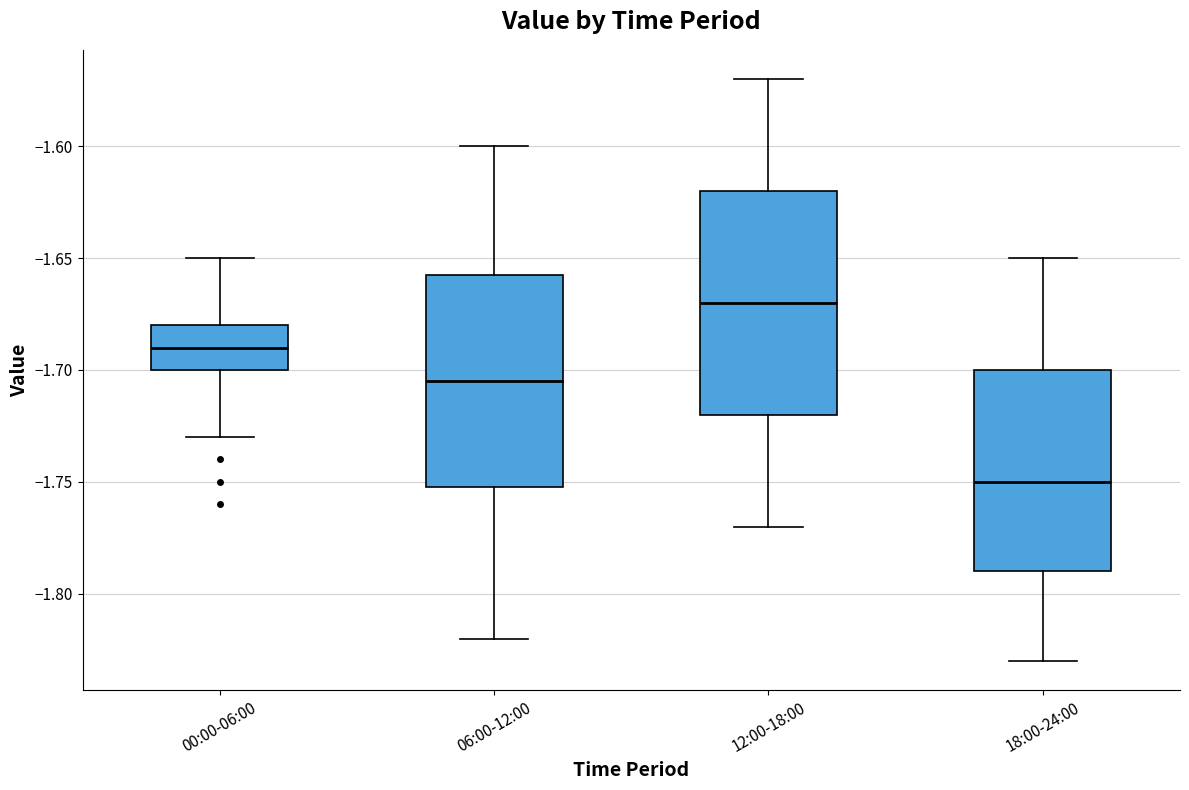

Reading left to right, read every box against the y-axis: the position of its median line, the range the box covers, and the ends of its whiskers. The values are not printed on the chart, so give them approximately, as read against the axis.

00:00-06:00: median -1.690, box -1.700 to -1.680, whiskers -1.730 to -1.650
06:00-12:00: median -1.705, box -1.750 to -1.655, whiskers -1.820 to -1.600
12:00-18:00: median -1.670, box -1.720 to -1.620, whiskers -1.770 to -1.570
18:00-24:00: median -1.750, box -1.790 to -1.700, whiskers -1.830 to -1.650